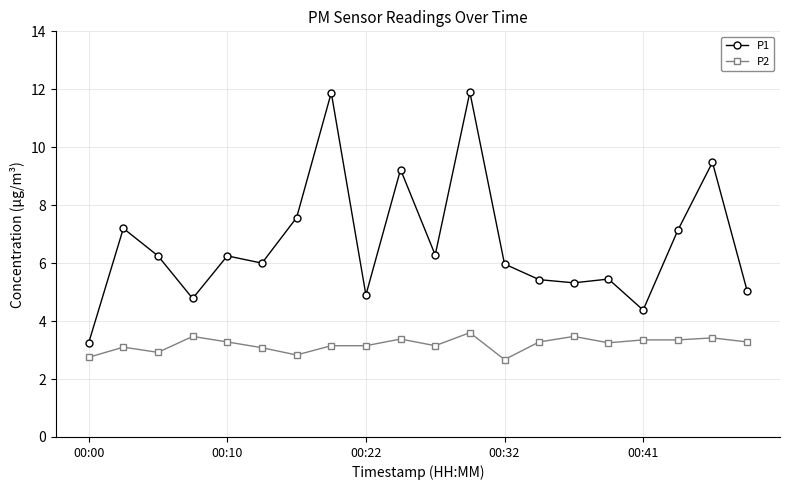

What is the lowest value of the P2 series?

2.7